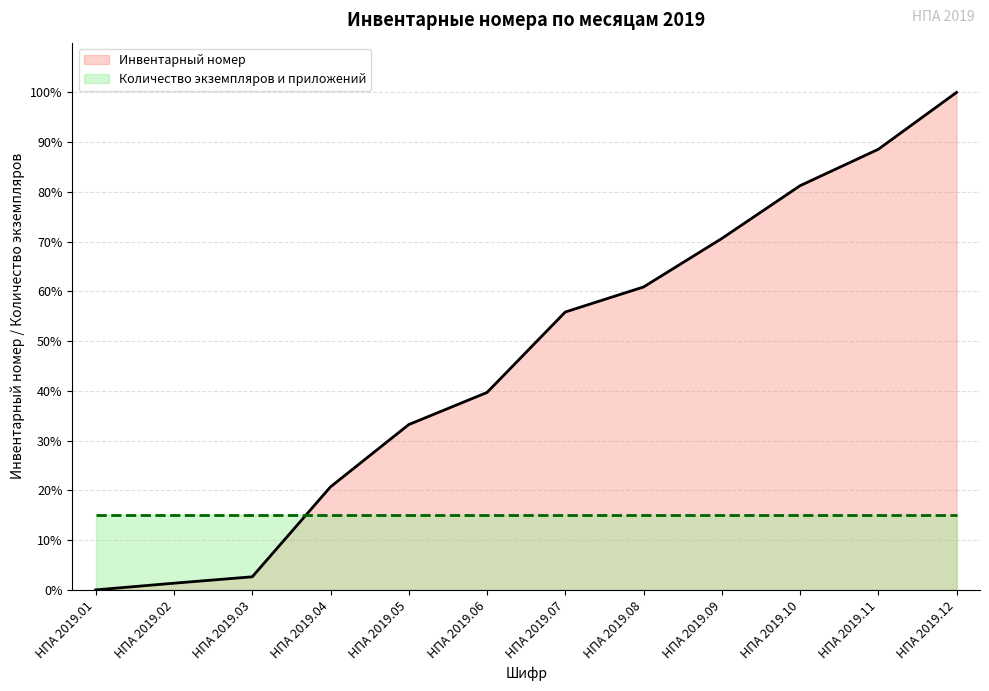

How many series are shown in this chart?

2